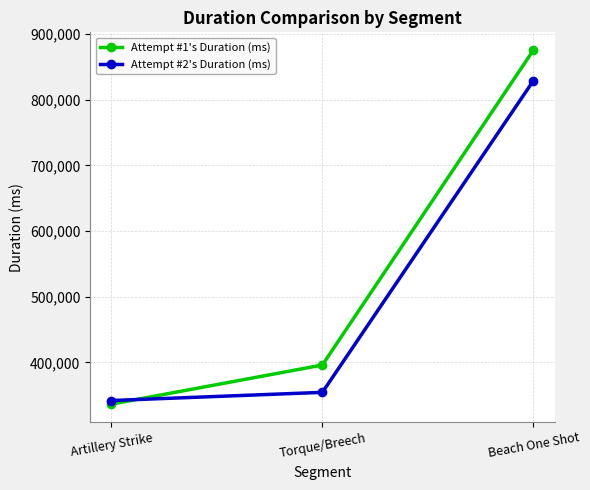

The value of Attempt #2's Duration (ms) at Torque/Breech is 546350. True or false?

False